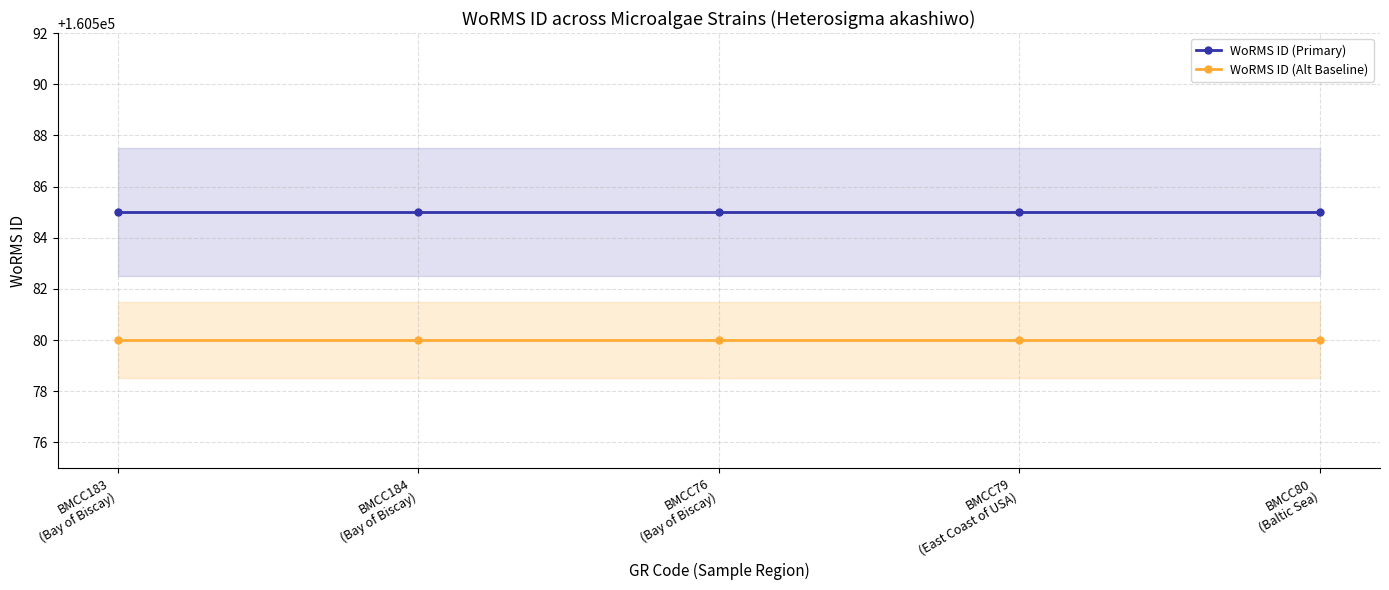

List the series in order of their overall mean, highest first.

WoRMS ID (Primary), WoRMS ID (Alt Baseline)